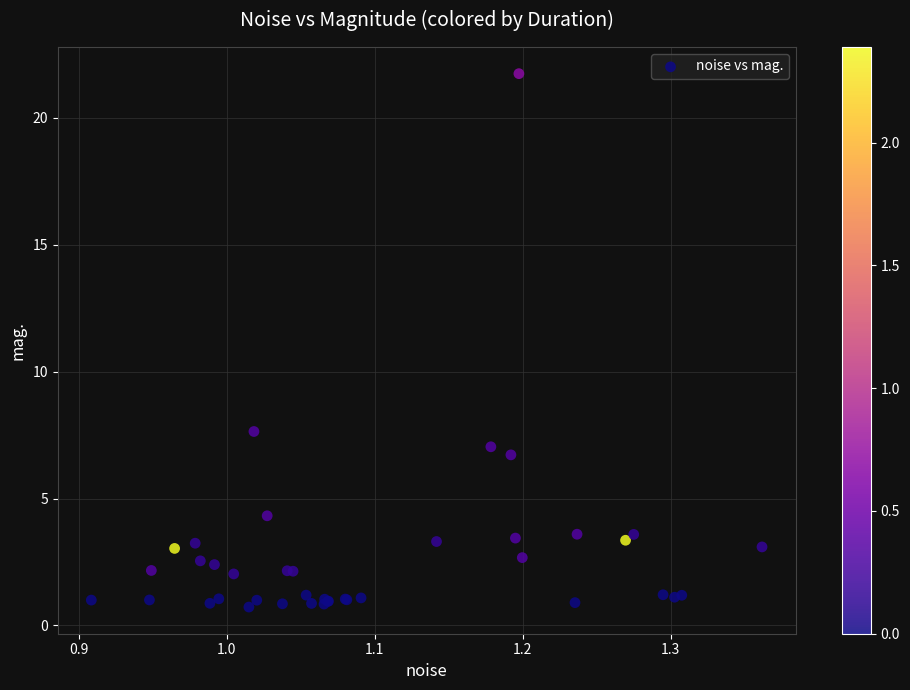

What Y value in the scatter plot is closest to 11?

7.6